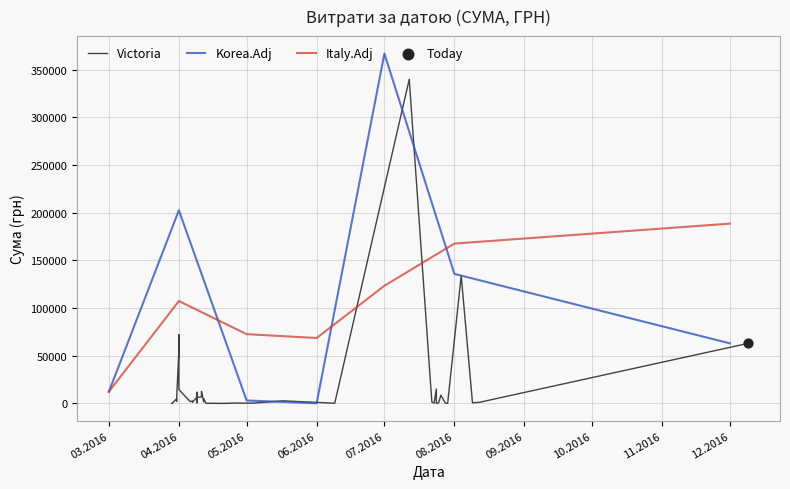

What is the ratio of the value at 31.03.2016 to the value at 22.07.2016?

3.0